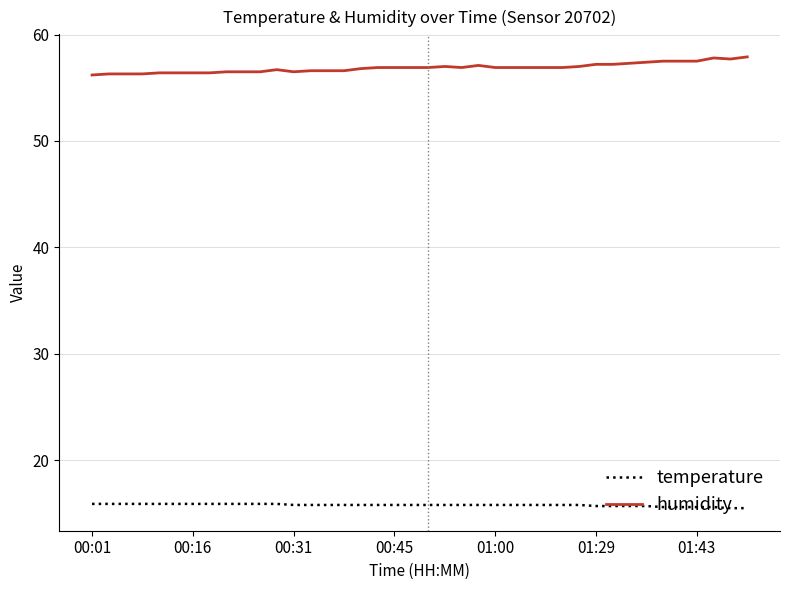

What is the smallest value displayed?

15.5